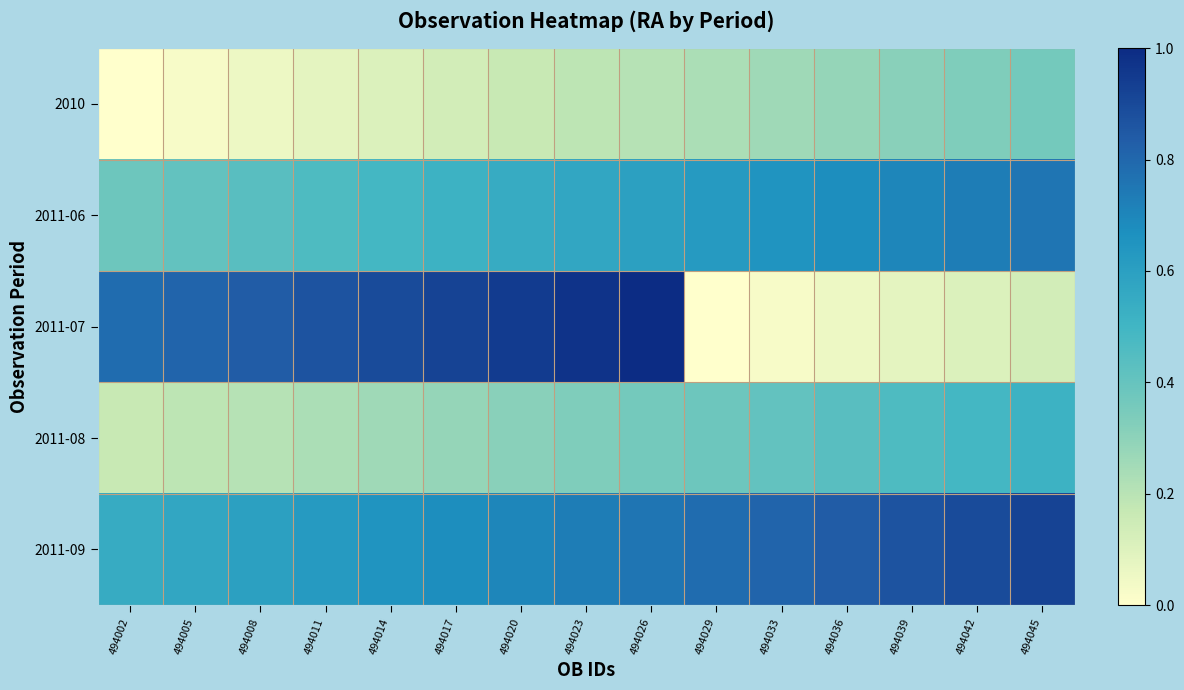

Reading right to left, extract all data points from this chart.

2010: 494045=0.4	494042=0.3	494039=0.3	494036=0.3	494033=0.3	494029=0.2	494026=0.2	494023=0.2	494020=0.2	494017=0.1	494014=0.1	494011=0.1	494008=0.1	494005=0.0	494002=0.0
2011-06: 494045=0.8	494042=0.7	494039=0.7	494036=0.7	494033=0.6	494029=0.6	494026=0.6	494023=0.6	494020=0.5	494017=0.5	494014=0.5	494011=0.5	494008=0.4	494005=0.4	494002=0.4
2011-07: 494045=0.1	494042=0.1	494039=0.1	494036=0.1	494033=0.0	494029=0.0	494026=1.0	494023=1.0	494020=0.9	494017=0.9	494014=0.9	494011=0.9	494008=0.8	494005=0.8	494002=0.8
2011-08: 494045=0.5	494042=0.5	494039=0.5	494036=0.4	494033=0.4	494029=0.4	494026=0.4	494023=0.3	494020=0.3	494017=0.3	494014=0.3	494011=0.2	494008=0.2	494005=0.2	494002=0.2
2011-09: 494045=0.9	494042=0.9	494039=0.9	494036=0.8	494033=0.8	494029=0.8	494026=0.8	494023=0.7	494020=0.7	494017=0.7	494014=0.6	494011=0.6	494008=0.6	494005=0.6	494002=0.5